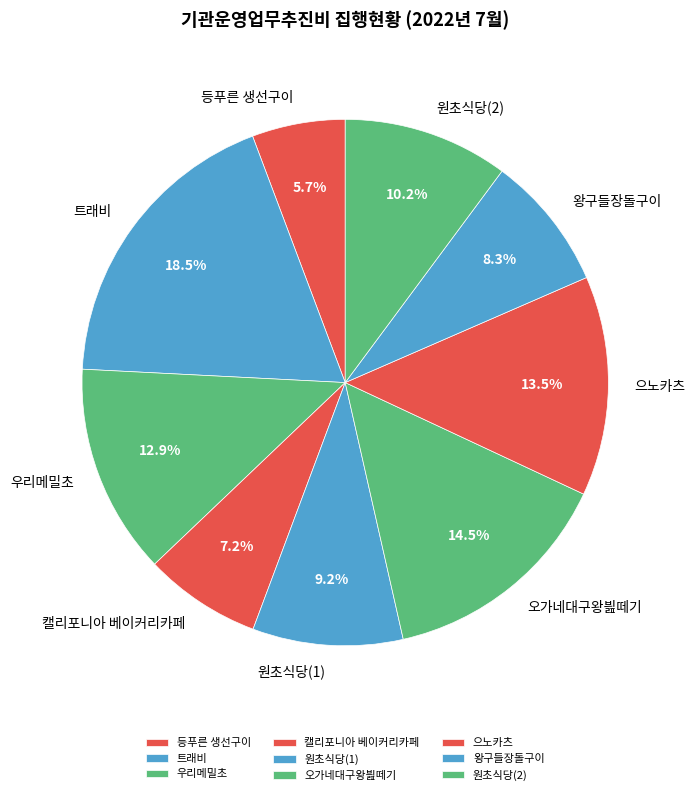

Is the sum of 우리메밀초 and 트래비 greater than half?

No